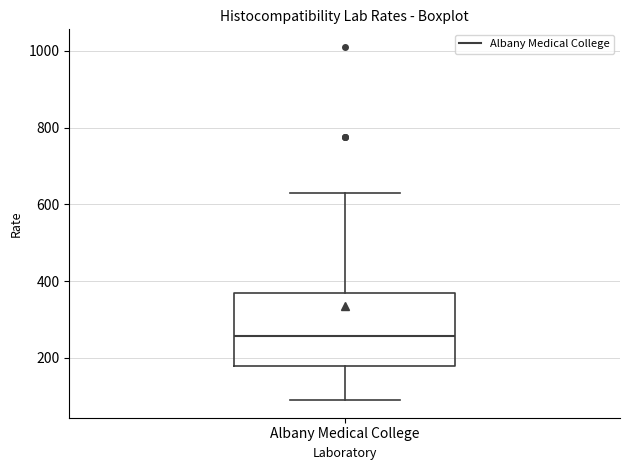

Transcribe this box plot: give where the median line is, the range the box spans, and where the two whiskers end, as read against the y-axis. The values are not printed on the chart, so give them approximately, as read against the axis.

median 260, box 180 to 380, whiskers 100 to 640